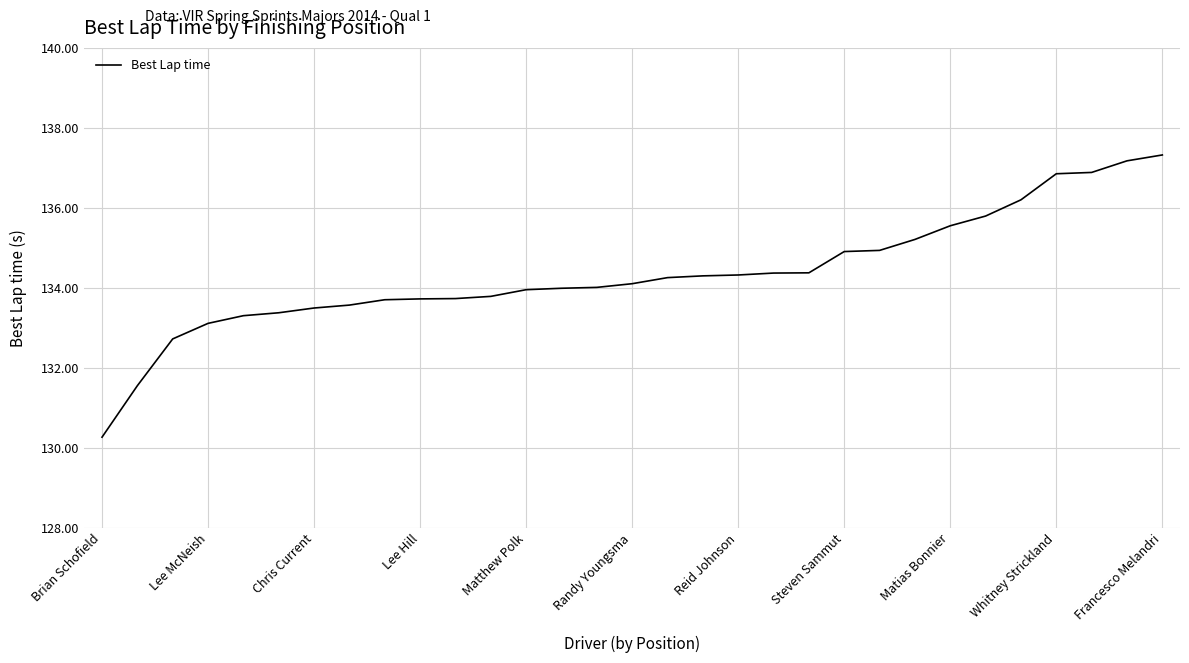

What is the greatest value displayed?

137.3